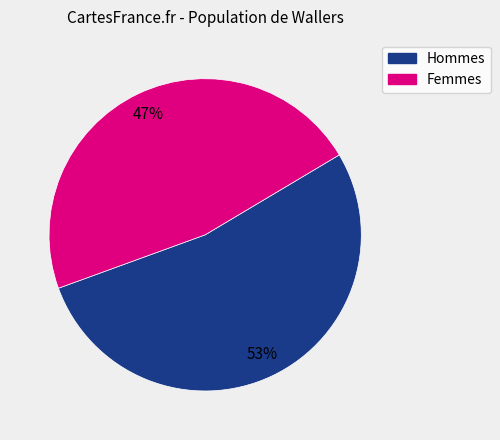

Rank the categories by value from lowest to highest.

Femmes, Hommes